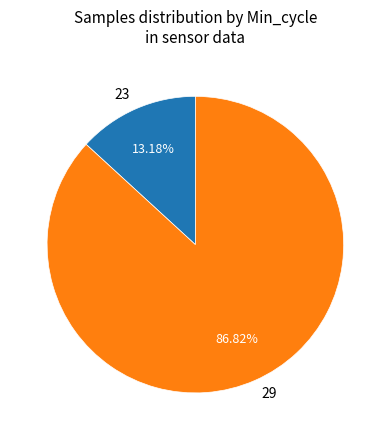

Does any single category account for the majority?

Yes